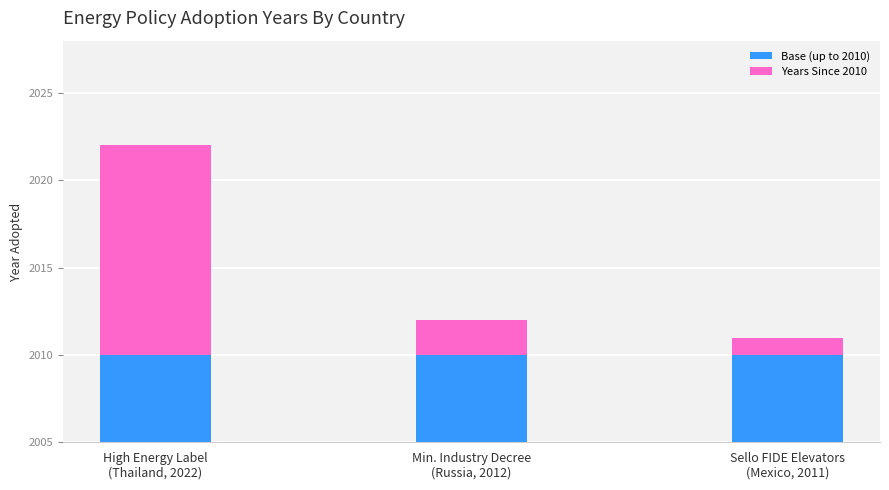

What is the value of the Years Since 2010 bar at the 1st from the left?

12